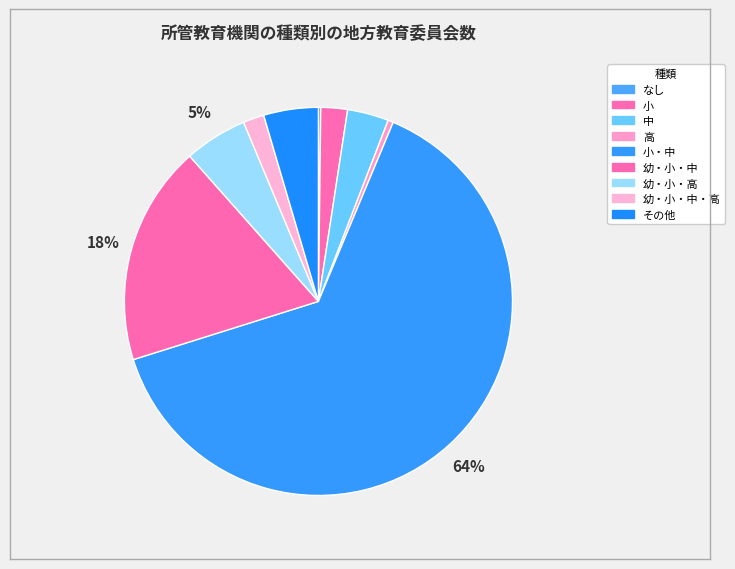

How many segments does this pie chart have?

9